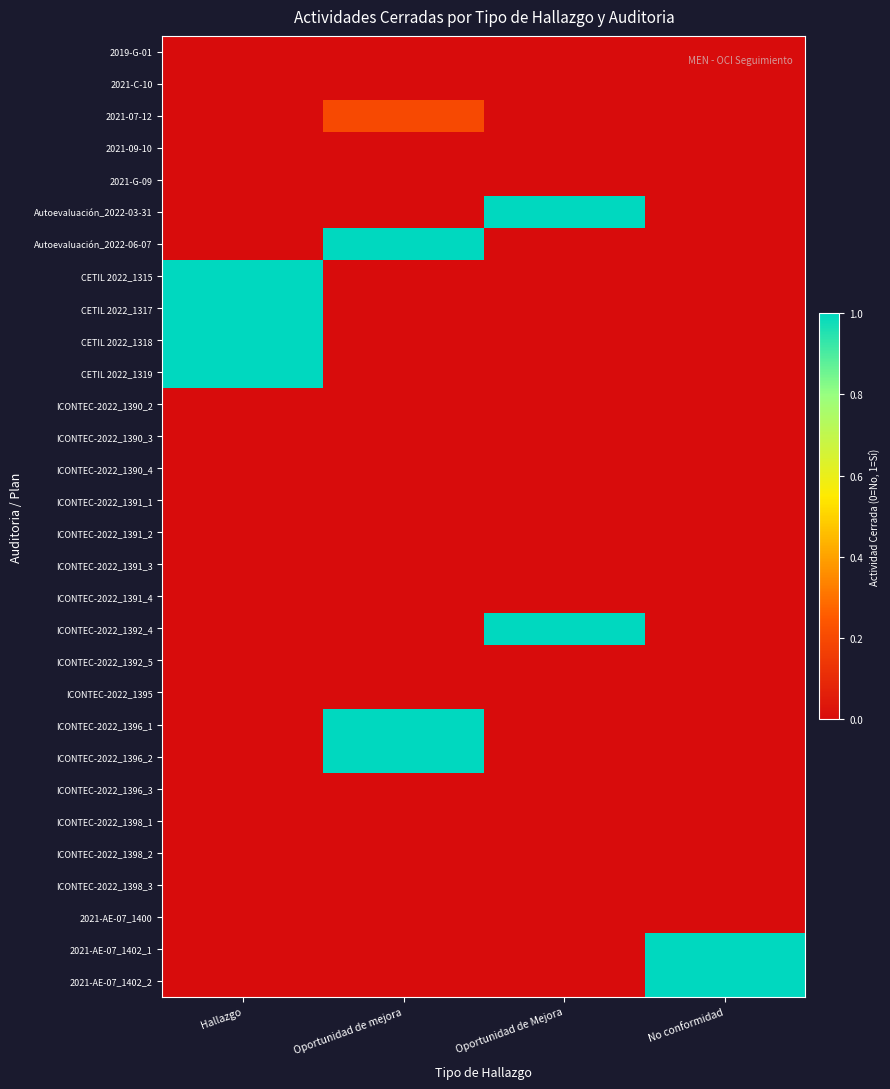

Which series has the largest total across all categories?

Autoevaluación_2022-03-31